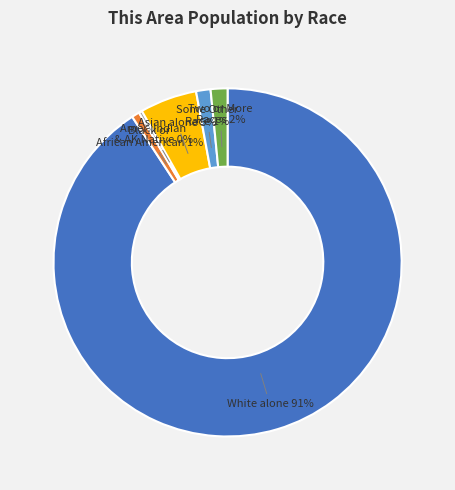

Is there a majority slice in this chart?

Yes